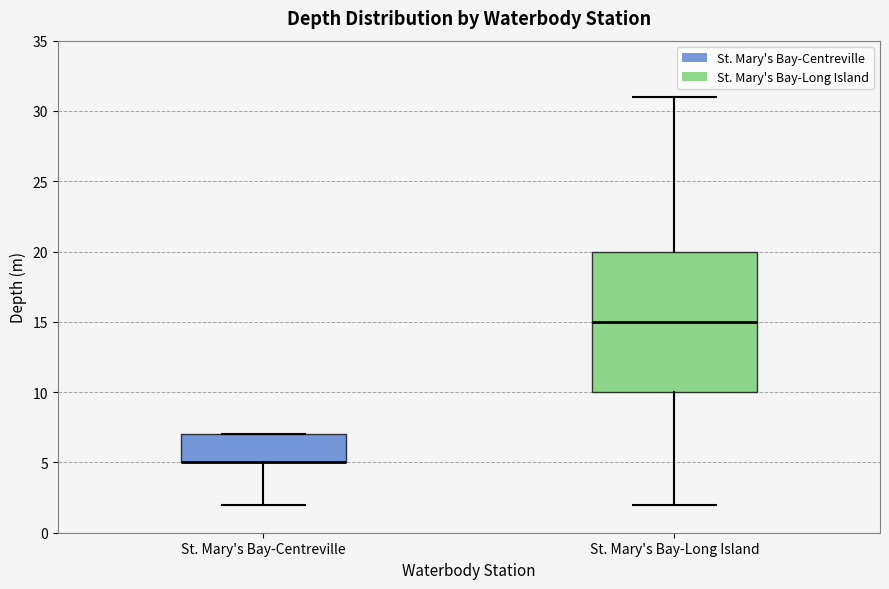

Where does the lower whisker of the box for St. Mary's Bay-Long Island end on the y-axis? The values are not printed on the chart, so give them approximately, as read against the axis.

2